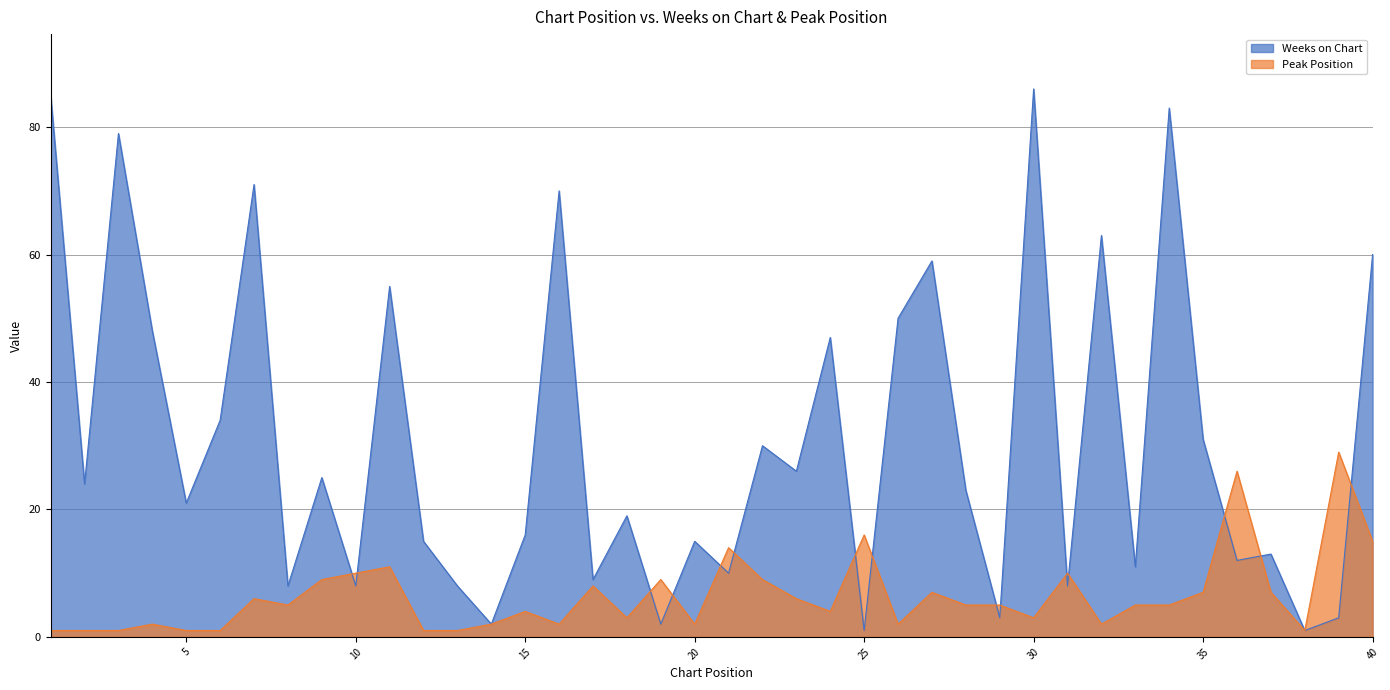

List the series in order of their peak value, highest first.

Weeks on Chart, Peak Position